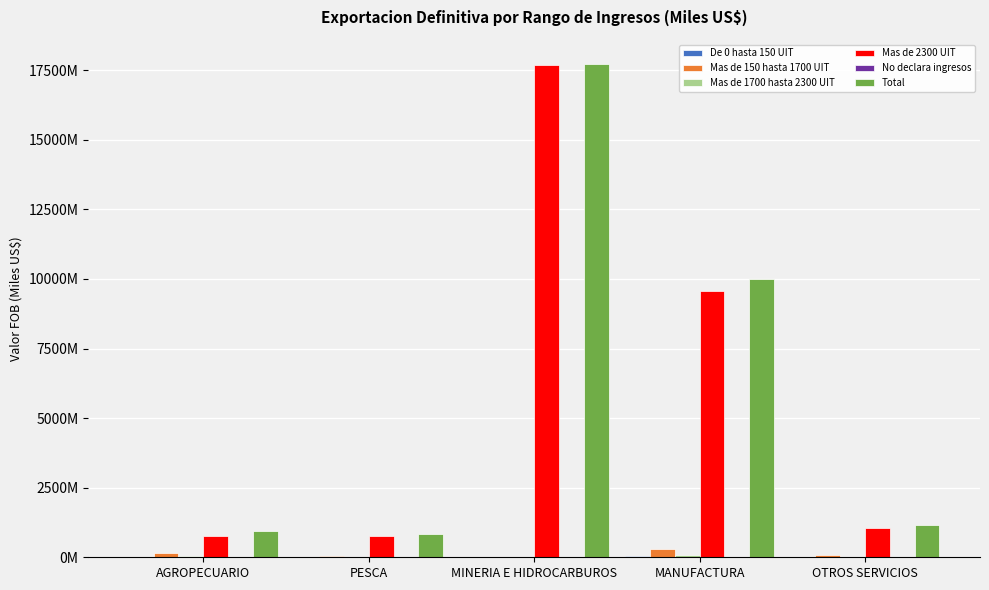

Reading left to right, what are all the values shown in this chart?

De 0 hasta 150 UIT: AGROPECUARIO=6561253.8	PESCA=4223526.8	MINERIA E HIDROCARBUROS=415748.3	MANUFACTURA=34815090.0	OTROS SERVICIOS=12844253.3
Mas de 150 hasta 1700 UIT: AGROPECUARIO=139628766.3	PESCA=62914070.0	MINERIA E HIDROCARBUROS=4825993.8	MANUFACTURA=300766179.3	OTROS SERVICIOS=66866928.2
Mas de 1700 hasta 2300 UIT: AGROPECUARIO=30332358.5	PESCA=25079608.6	MINERIA E HIDROCARBUROS=5825623.1	MANUFACTURA=98355030.3	OTROS SERVICIOS=25226339.0
Mas de 2300 UIT: AGROPECUARIO=773829232.3	PESCA=759241350.2	MINERIA E HIDROCARBUROS=17696976501.1	MANUFACTURA=9553819518.9	OTROS SERVICIOS=1044475213.4
No declara ingresos: AGROPECUARIO=810.0	PESCA=98273.0	MINERIA E HIDROCARBUROS=0.0	MANUFACTURA=14153.7	OTROS SERVICIOS=1069342.6
Total: AGROPECUARIO=950352420.9	PESCA=851556828.5	MINERIA E HIDROCARBUROS=17708043866.3	MANUFACTURA=9987769972.3	OTROS SERVICIOS=1150482076.5